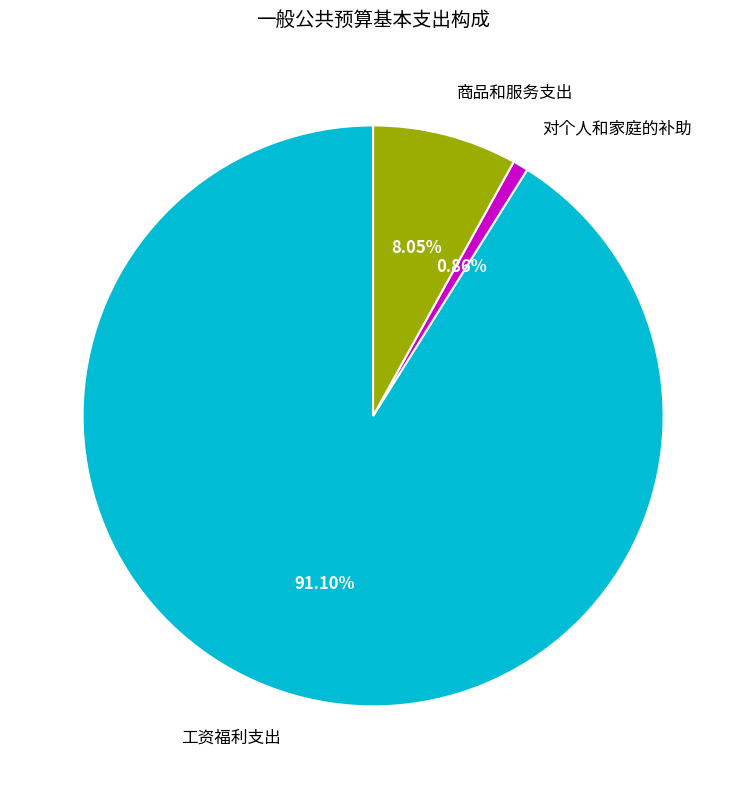

Rank the categories by value from lowest to highest.

对个人和家庭的补助, 商品和服务支出, 工资福利支出